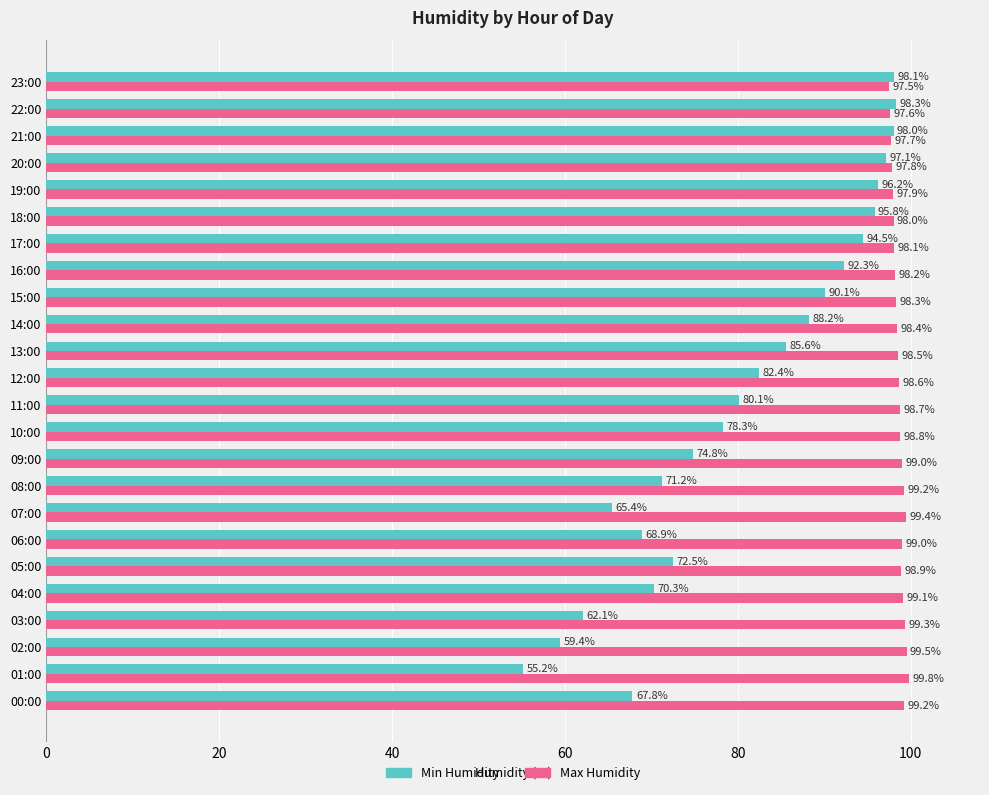

What is the difference between the maximum and second lowest values in the Max Humidity series?

2.2